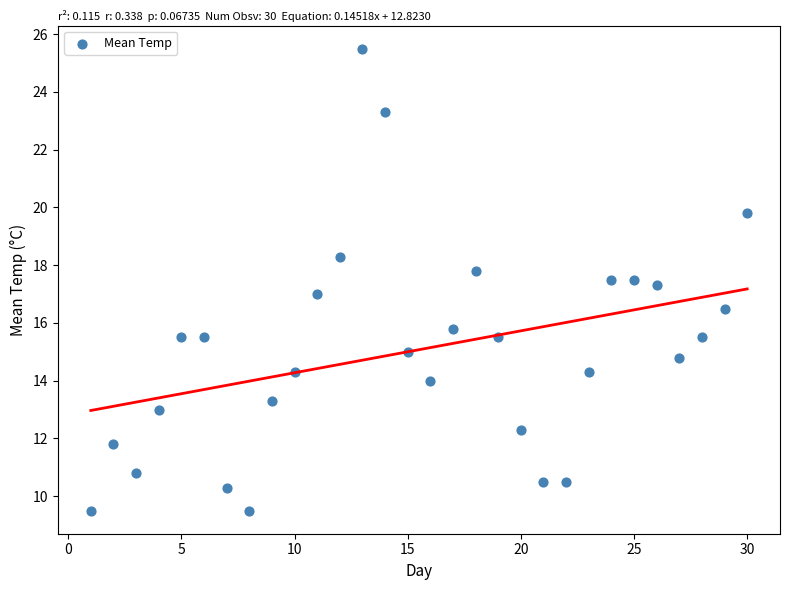

What is the range of X values (max minus min)?

29.0